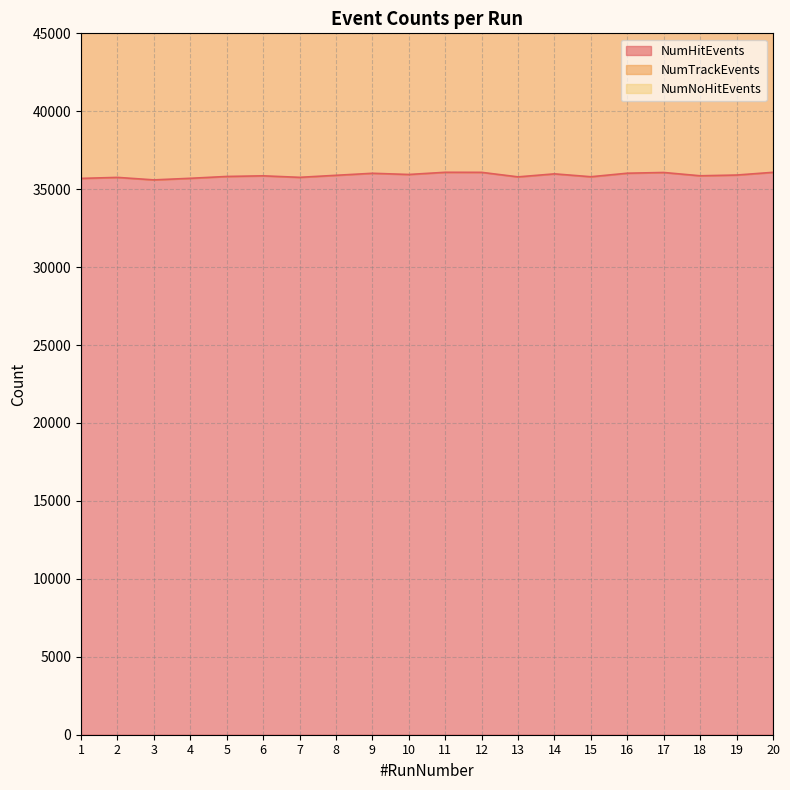

What is the maximum value shown in the chart?

36085